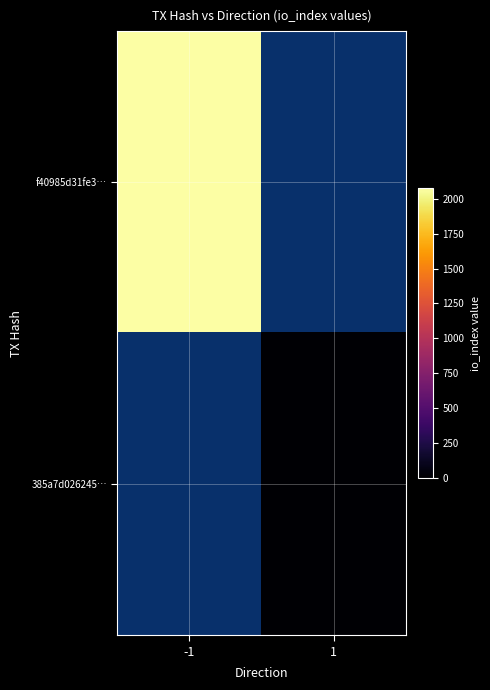

How many categories are shown in the chart?

2